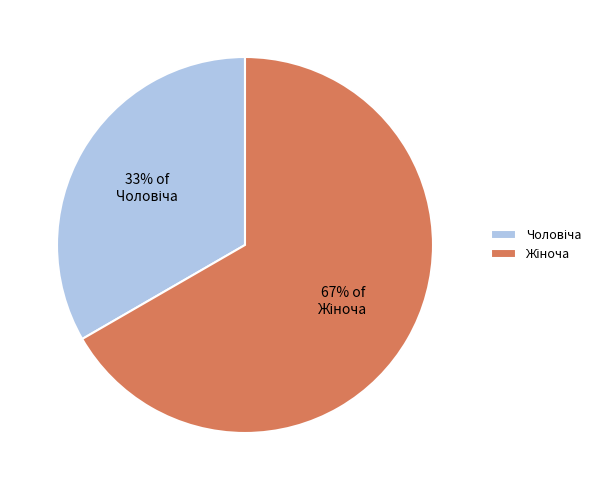

Does any single category account for the majority?

Yes